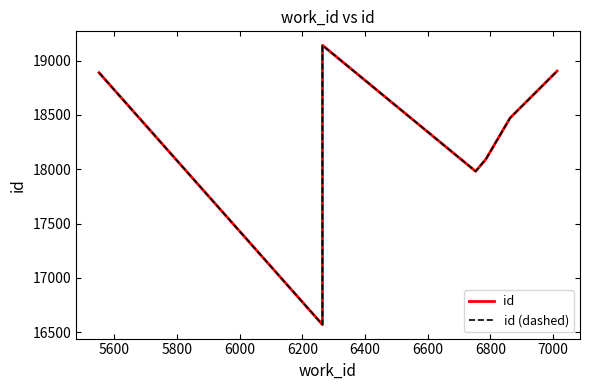

What is the smallest value displayed?

16571